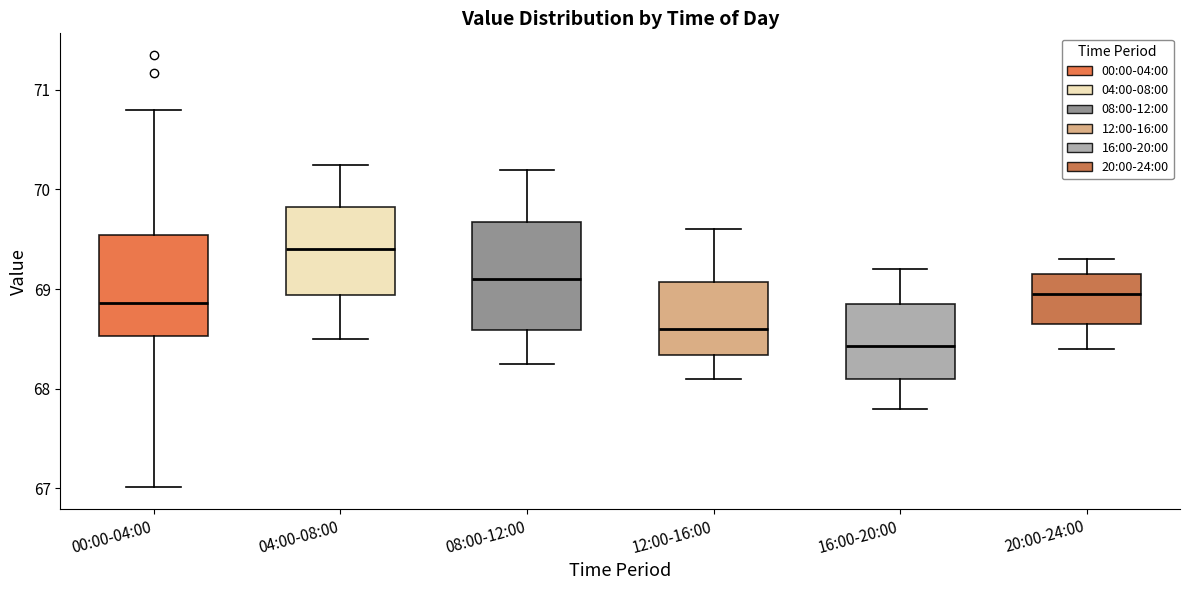

Reading left to right, transcribe this box plot: for each box, give where its median line is, the range the box spans, and where its two whiskers end, as read against the y-axis. The values are not printed on the chart, so give them approximately, as read against the axis.

00:00-04:00: median 68.9, box 68.5 to 69.5, whiskers 67.0 to 70.8
04:00-08:00: median 69.4, box 68.9 to 69.8, whiskers 68.5 to 70.3
08:00-12:00: median 69.1, box 68.6 to 69.7, whiskers 68.3 to 70.2
12:00-16:00: median 68.6, box 68.3 to 69.1, whiskers 68.1 to 69.6
16:00-20:00: median 68.4, box 68.1 to 68.9, whiskers 67.8 to 69.2
20:00-24:00: median 69.0, box 68.7 to 69.2, whiskers 68.4 to 69.3